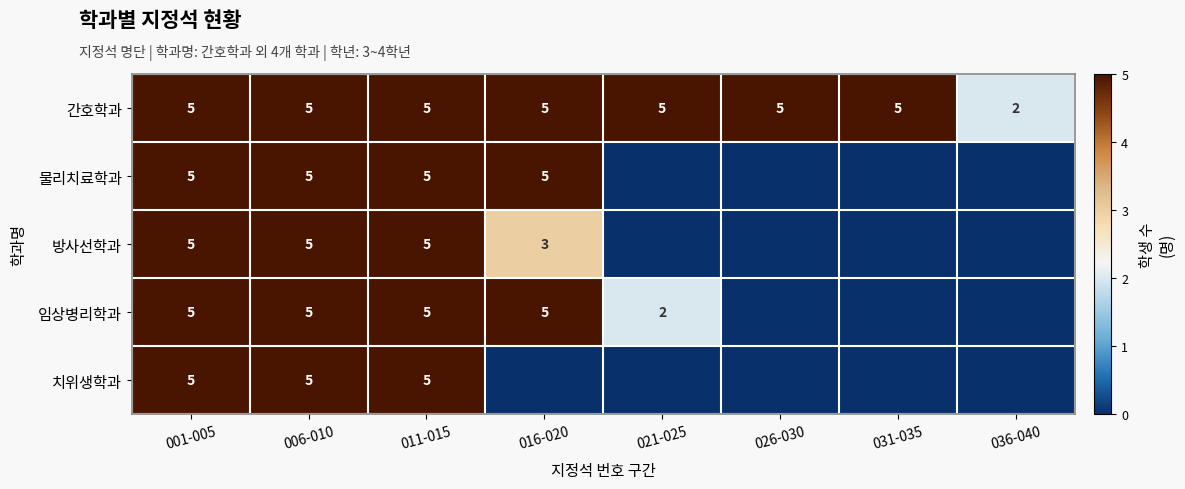

What is the difference between the maximum and minimum values in the 간호학과 series?

3